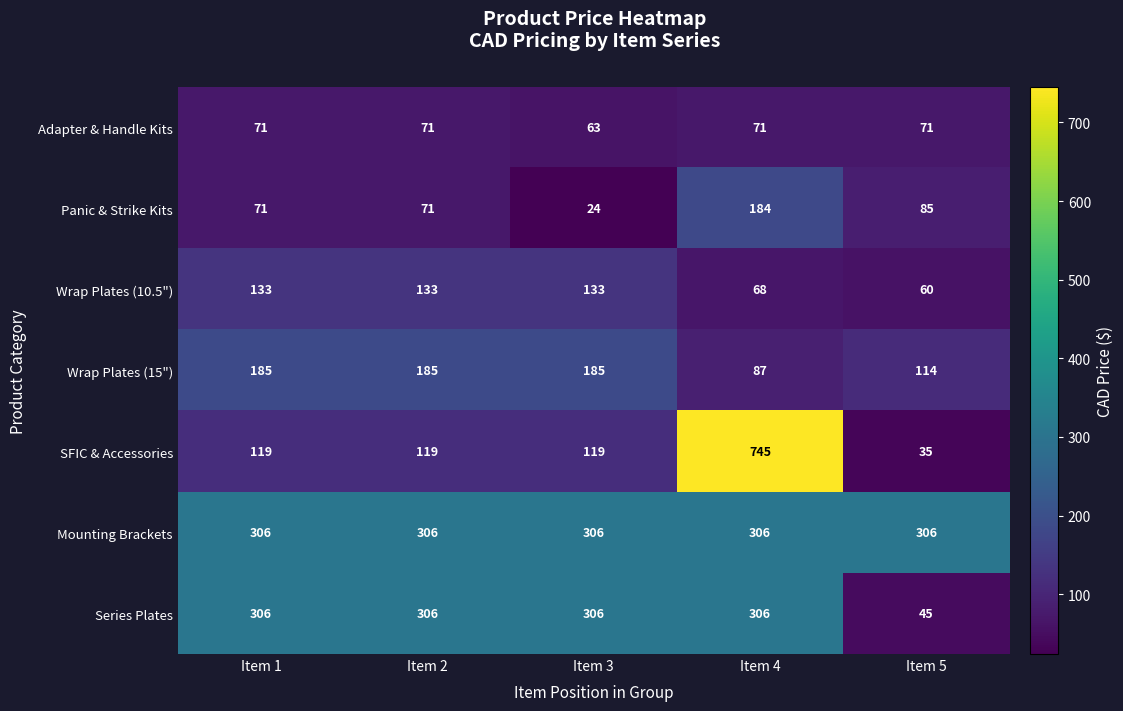

Count the Adapter & Handle Kits values in the range 71 to 72.

4